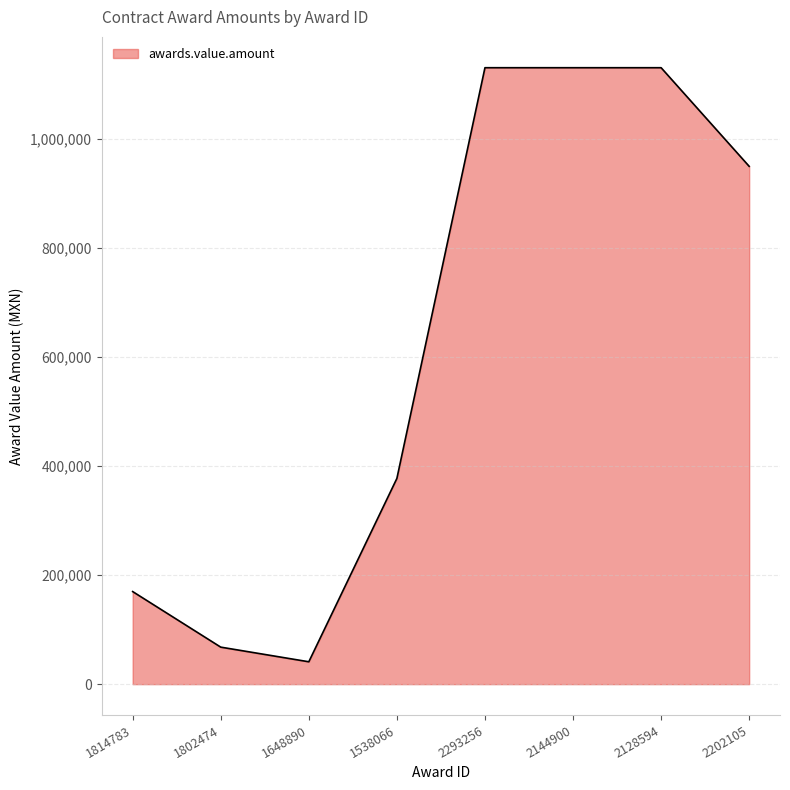

What position from the right is 2144900?

3